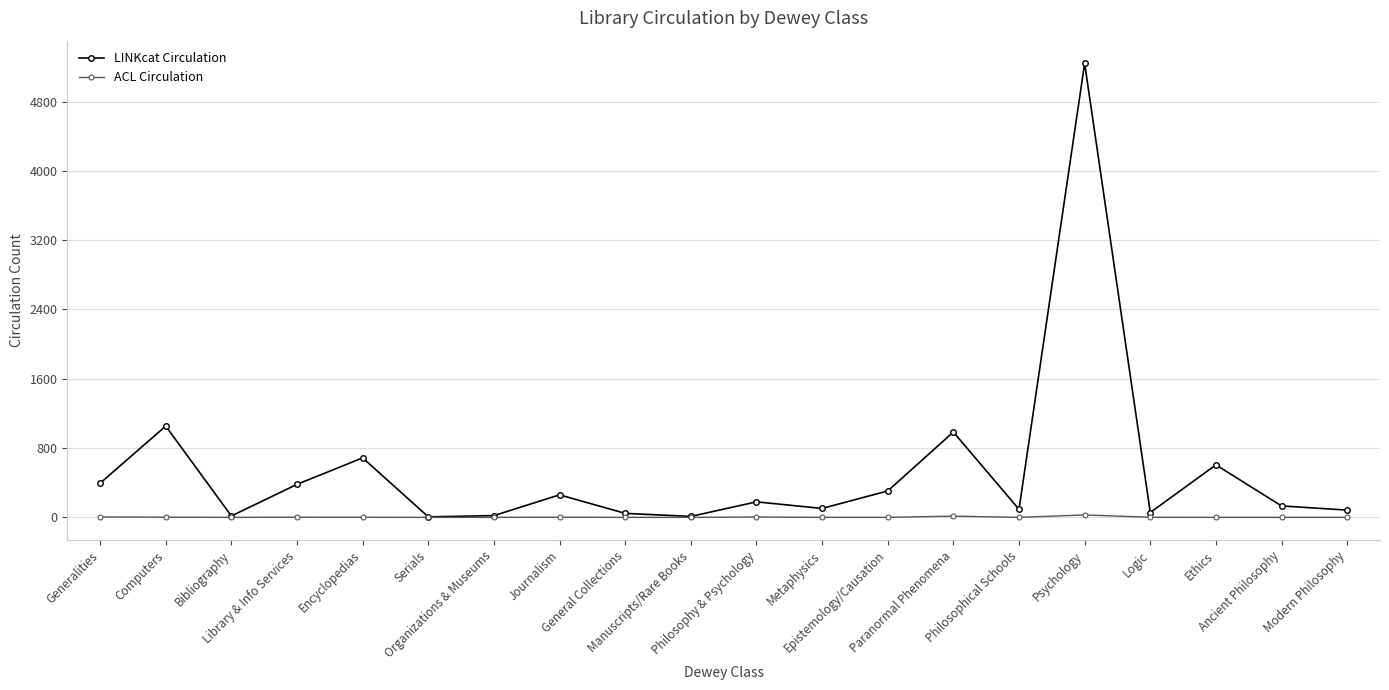

Which series has the largest total across all categories?

LINKcat Circulation